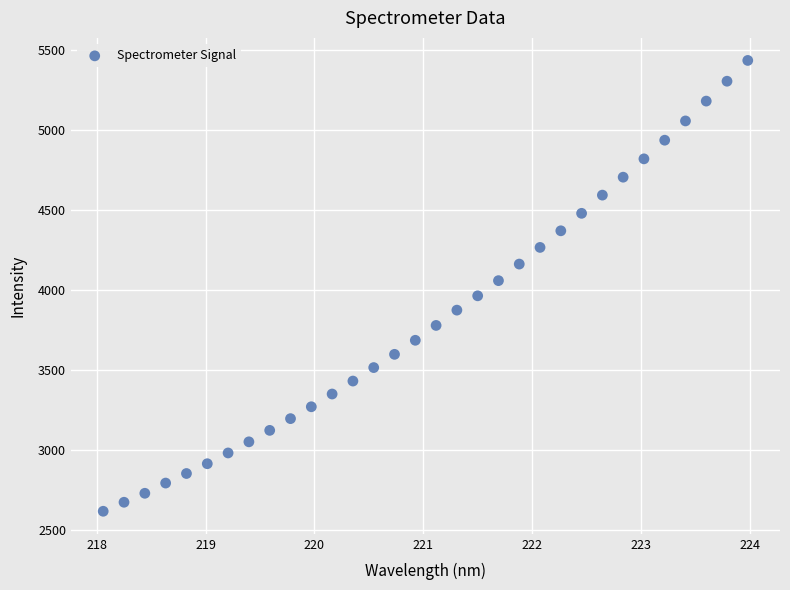

What is the range of X values (max minus min)?

5.9